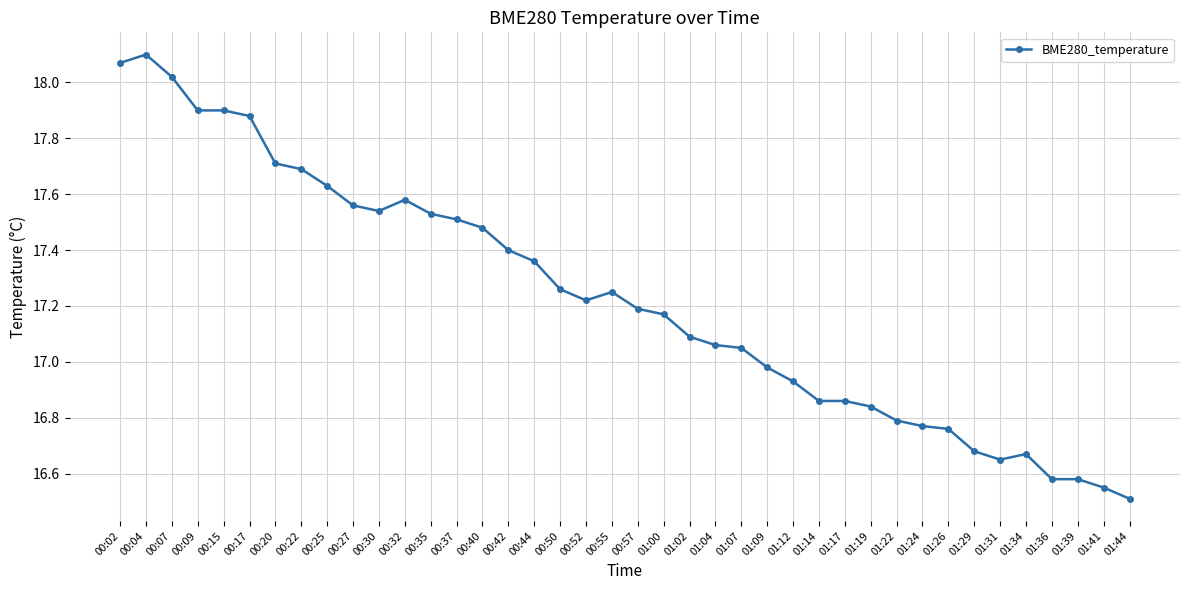

What is the label of the 27th point from the right?

00:37